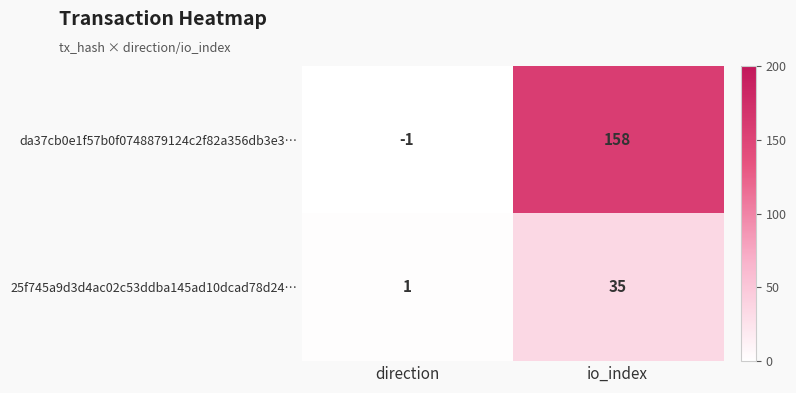

Is it true that 25f745a9d3d4ac02c53ddba145ad10dcad78d24… equals 23 at io_index?

False